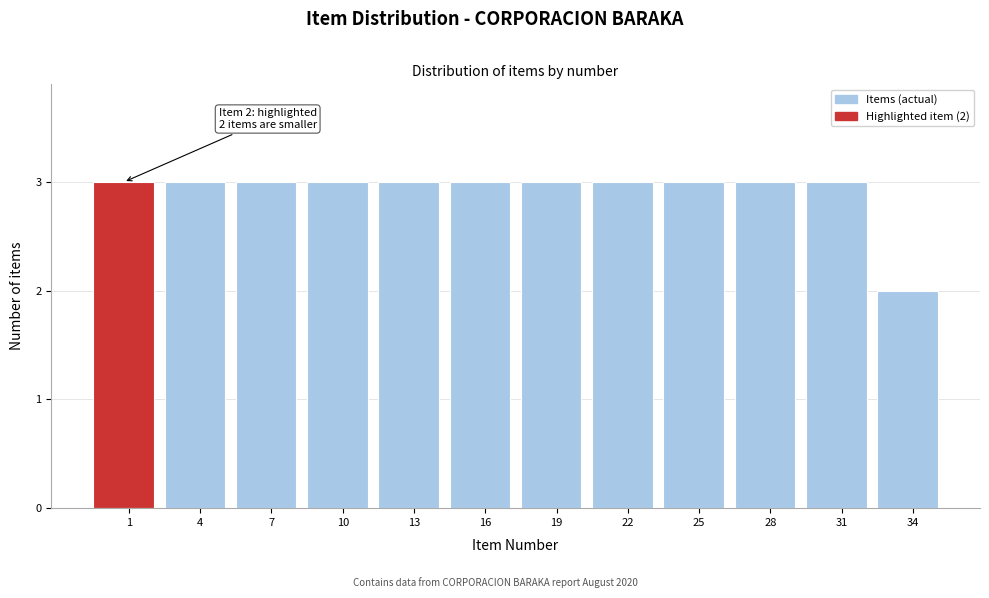

Reading right to left, what are all the values shown in this chart?

2	3	3	3	3	3	3	3	3	3	3	3